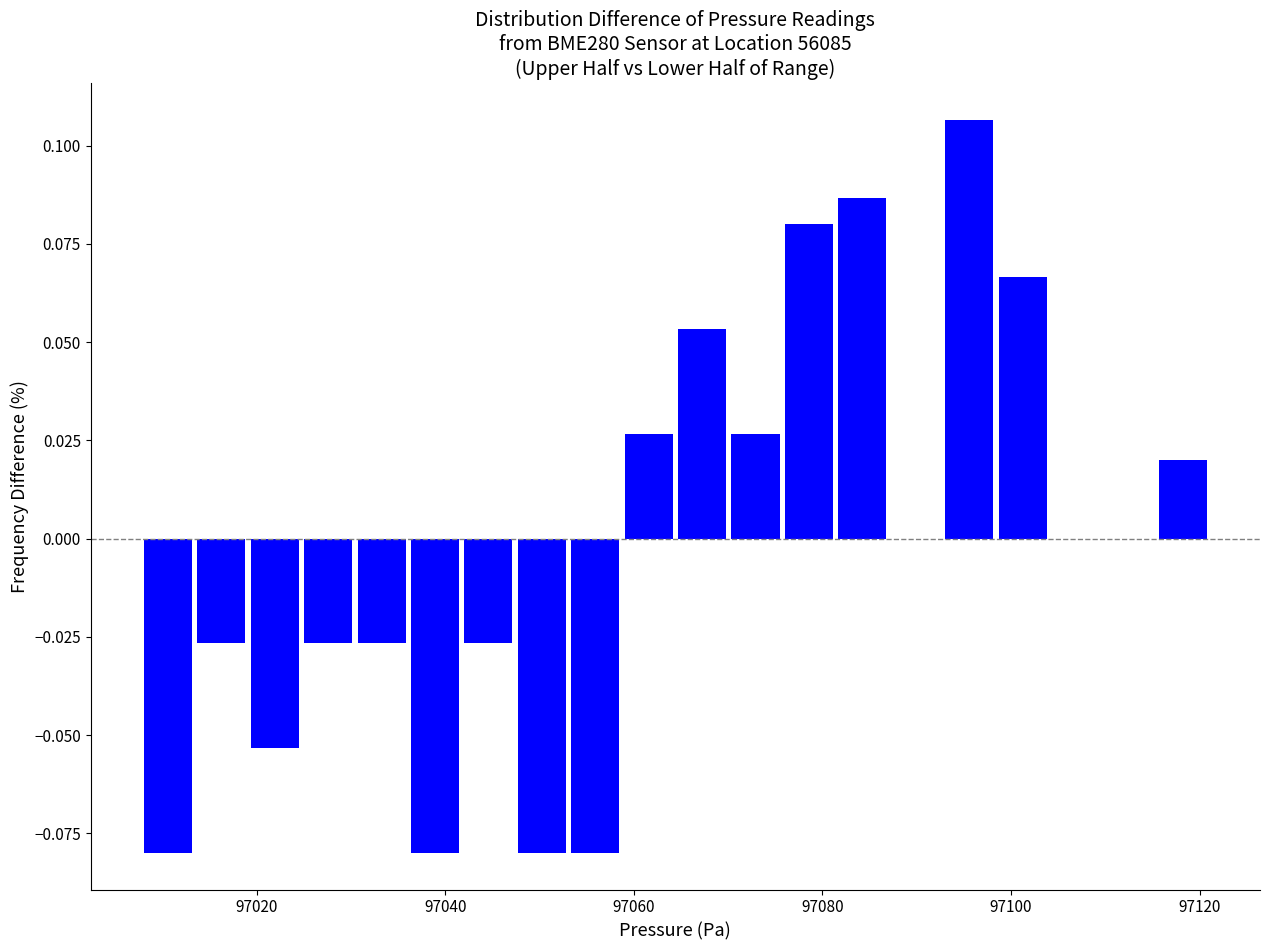

Read against the x-axis, roughly where is the centre of the tallest bar?

97096